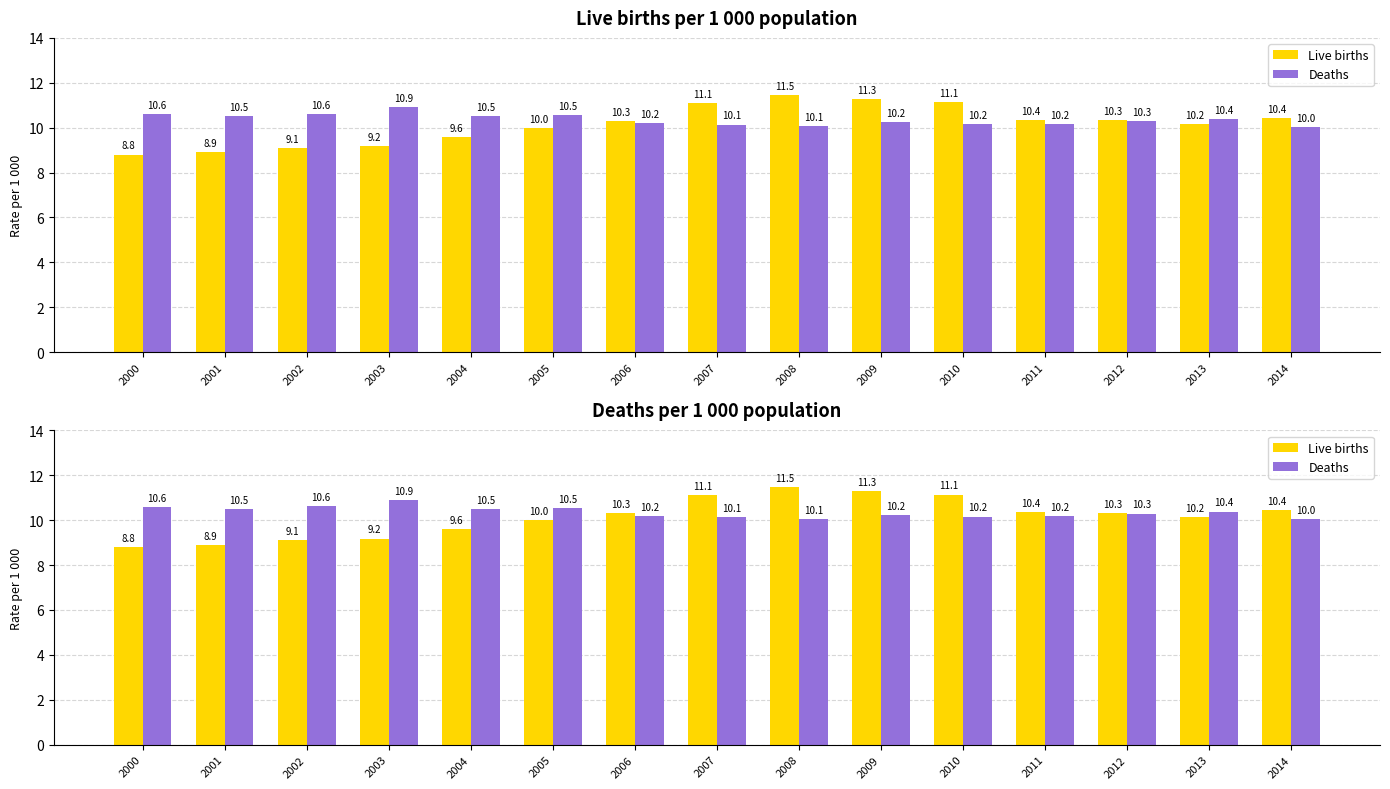

List the labels in order of Deaths value, largest first.

2003, 2002, 2000, 2005, 2001, 2004, 2013, 2012, 2009, 2006, 2011, 2010, 2007, 2008, 2014